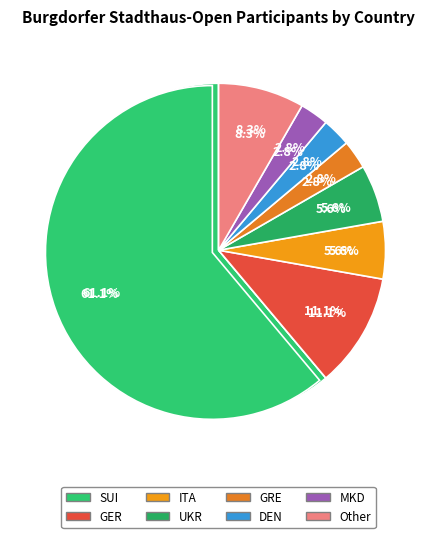

Which slice is the largest?

SUI